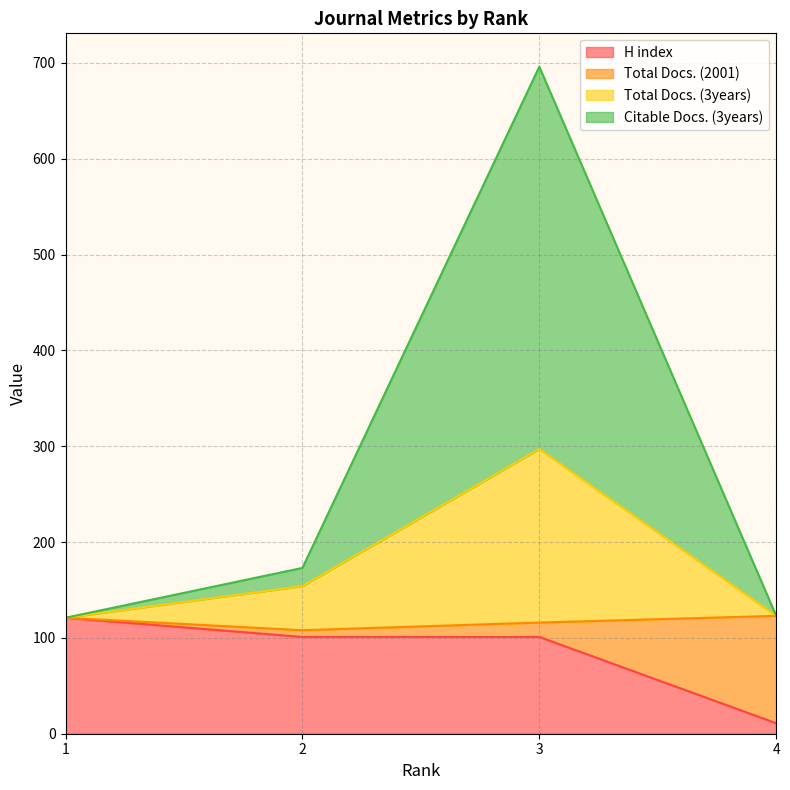

What is the sum of the H index values at 3 and 4?

112